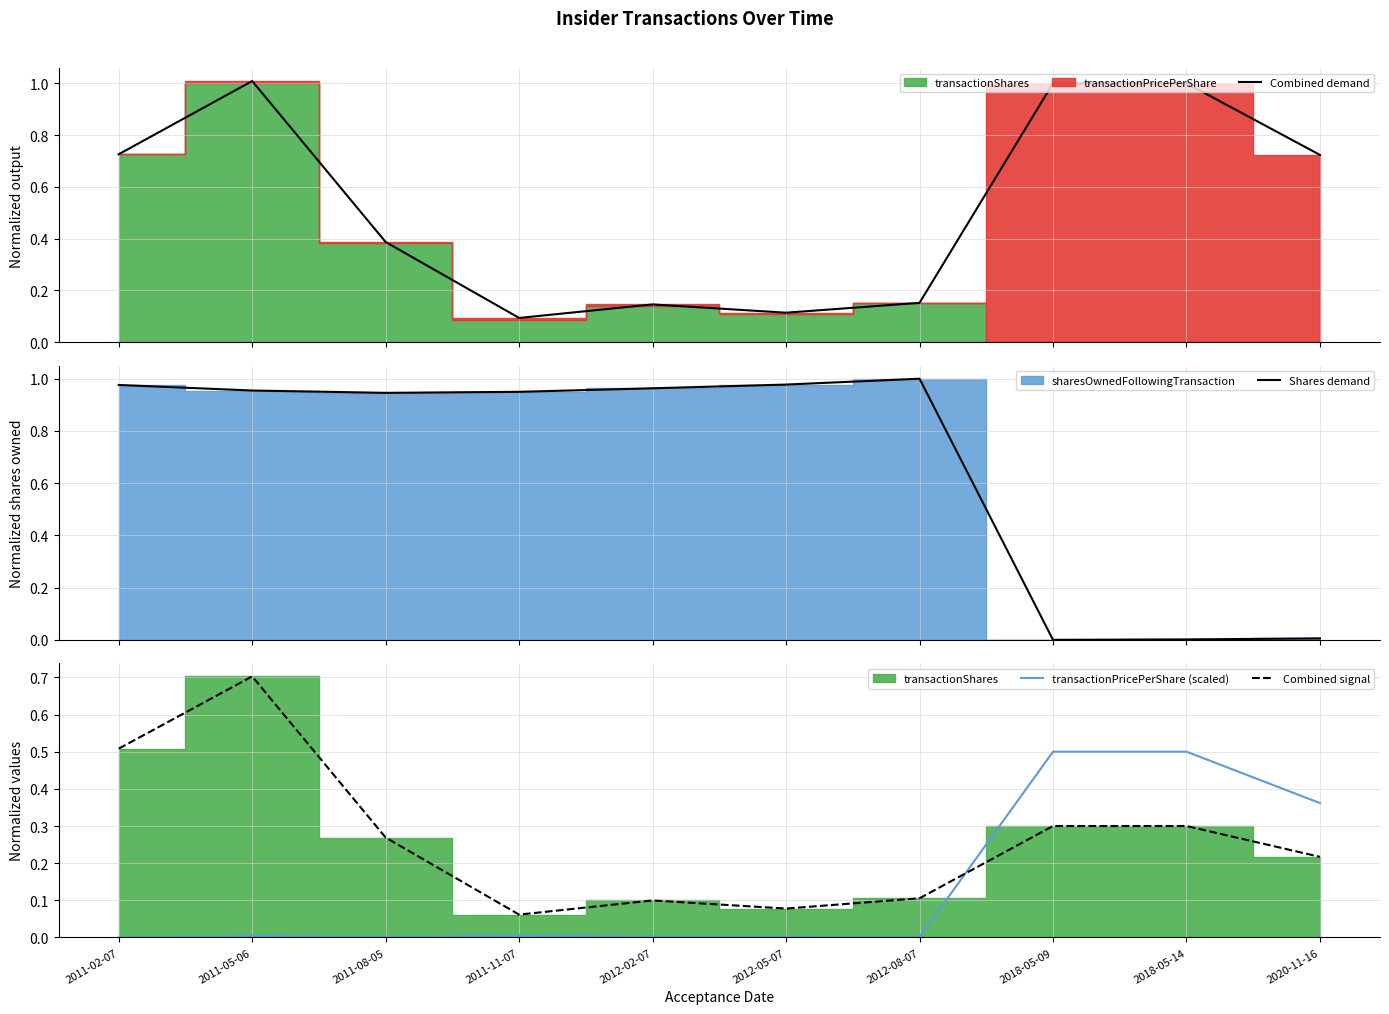

True or false: Combined demand and transactionPricePerShare (scaled) cross at least once.

False